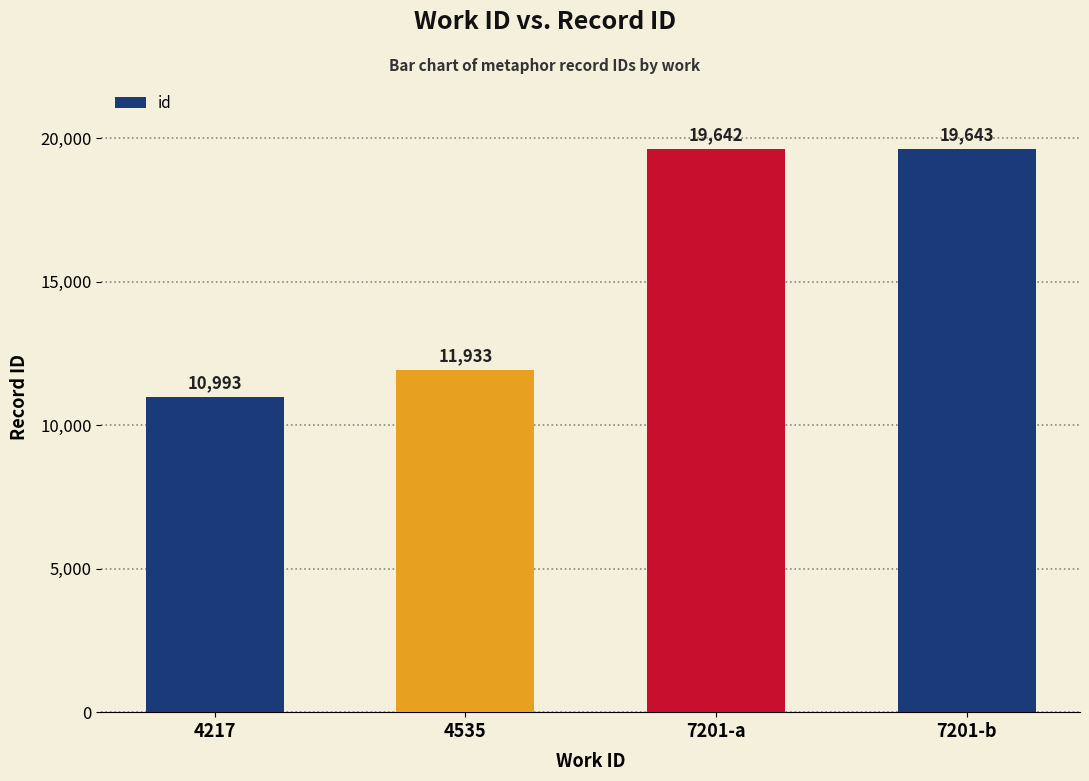

What position from the right is 7201-a?

2